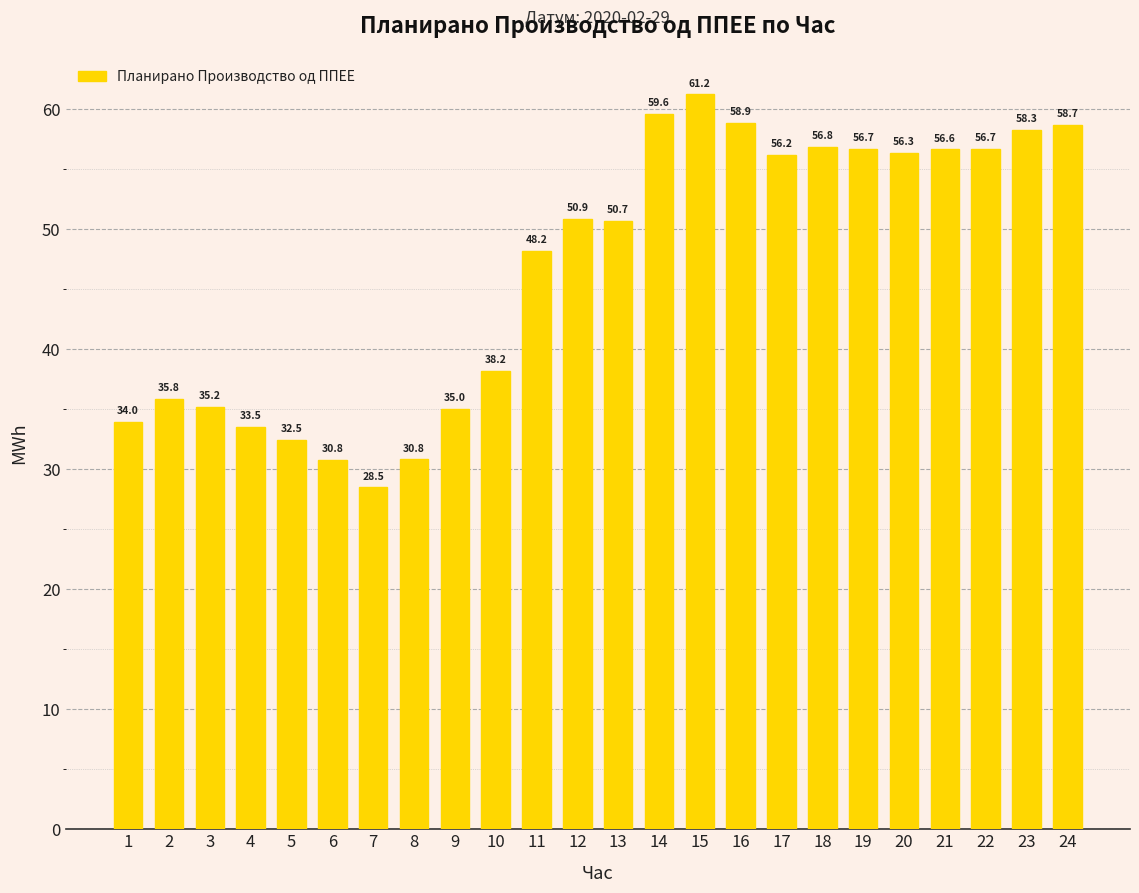

How many bars are there in total?

24